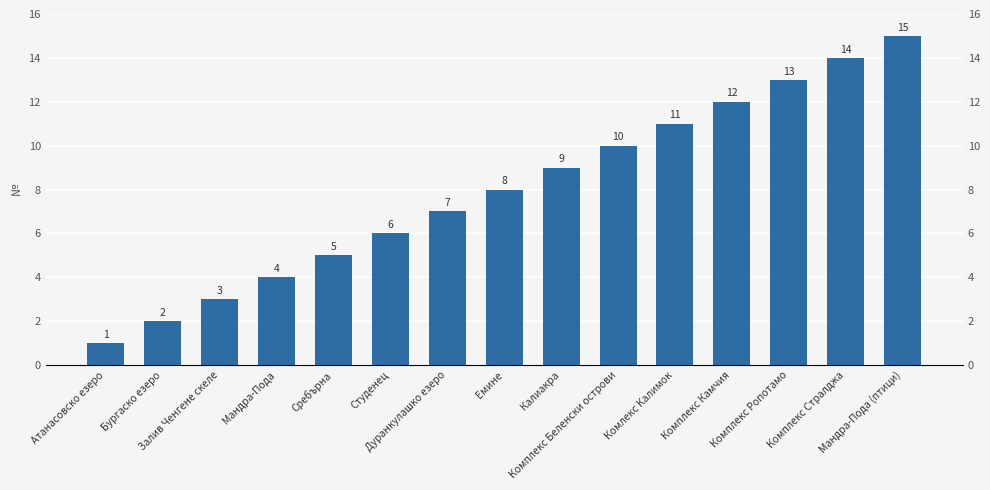

Is it true that the value at Бургаско езеро is 1?

False